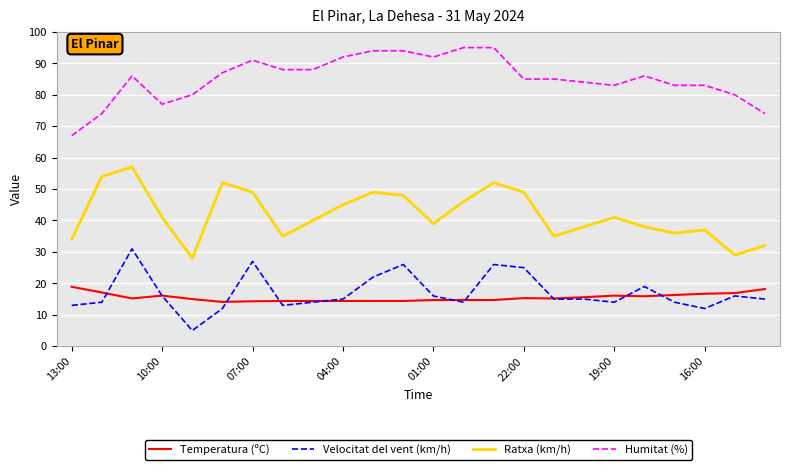

What is the minimum value shown in the chart?

5.0